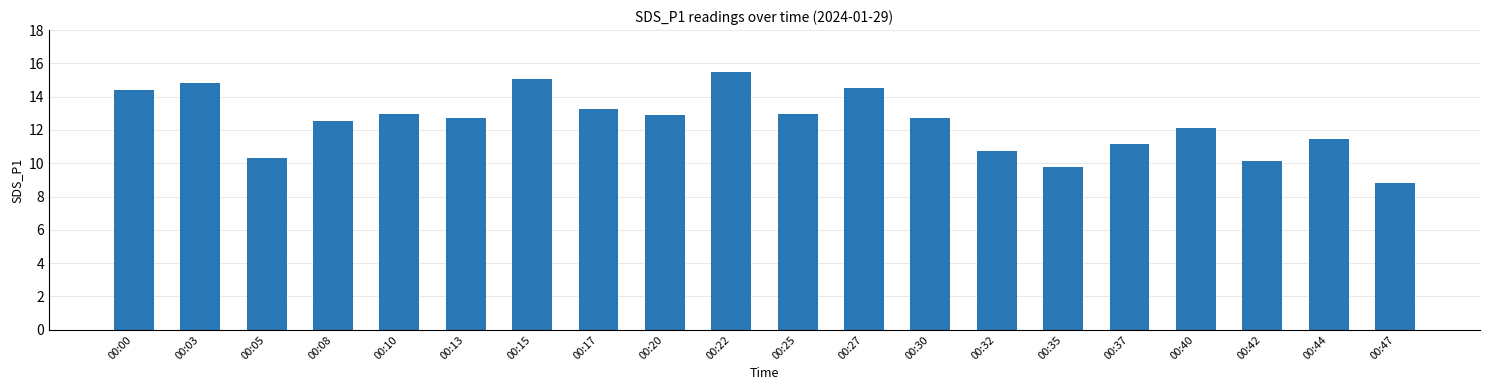

The value at 00:27 is 14.5. True or false?

True